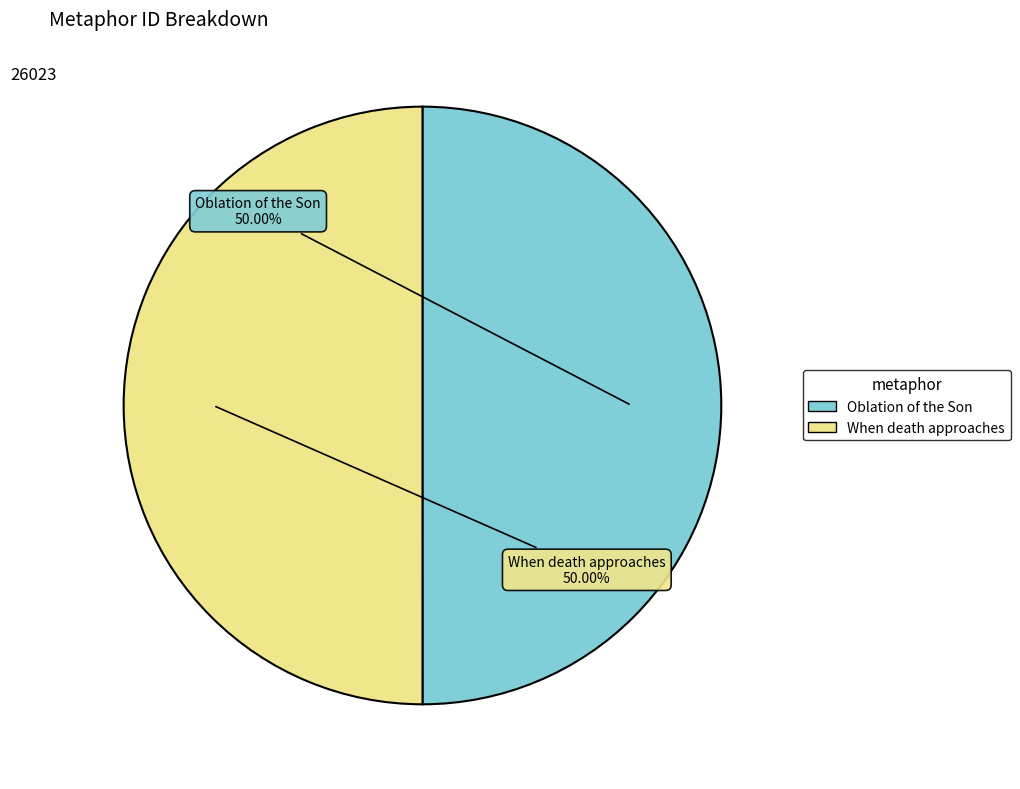

How many segments does this pie chart have?

2